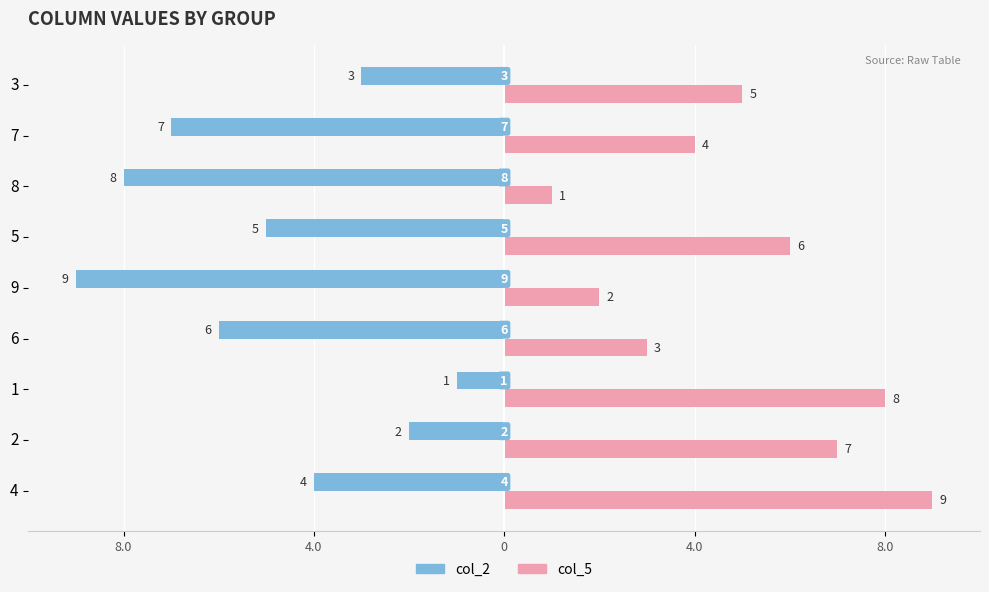

Reading right to left, what are all the values shown in this chart?

col_2: -3	-7	-8	-5	-9	-6	-1	-2	-4
col_5: 5	4	1	6	2	3	8	7	9